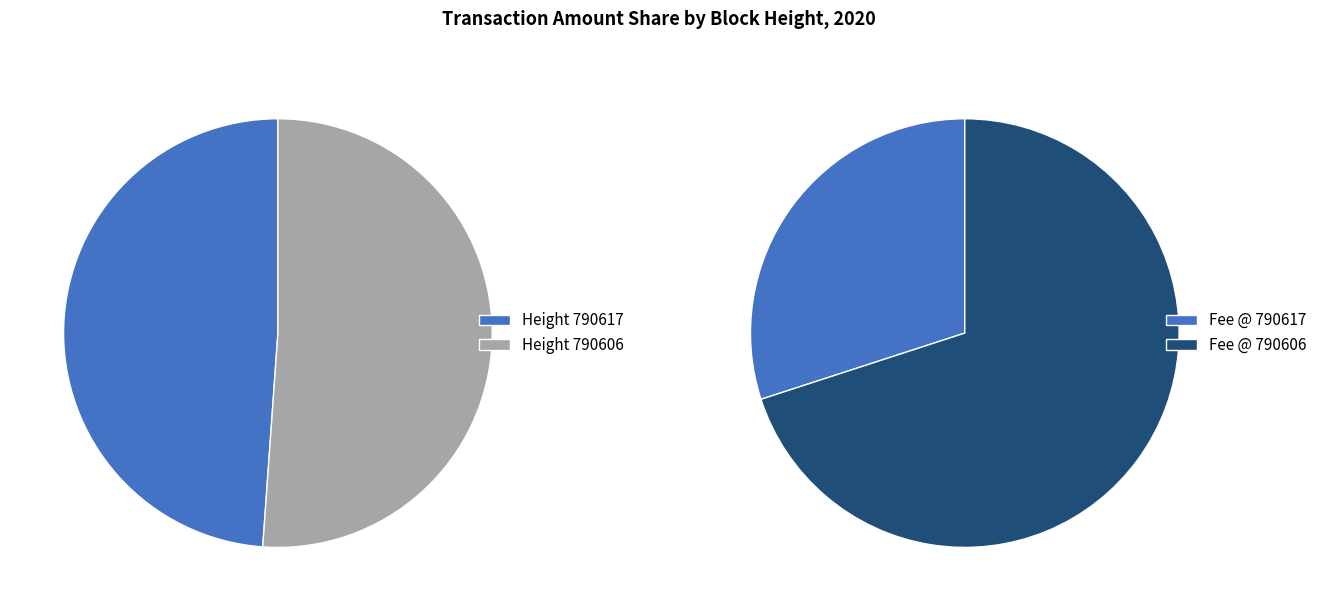

Which category has the smallest portion of the pie?

790617